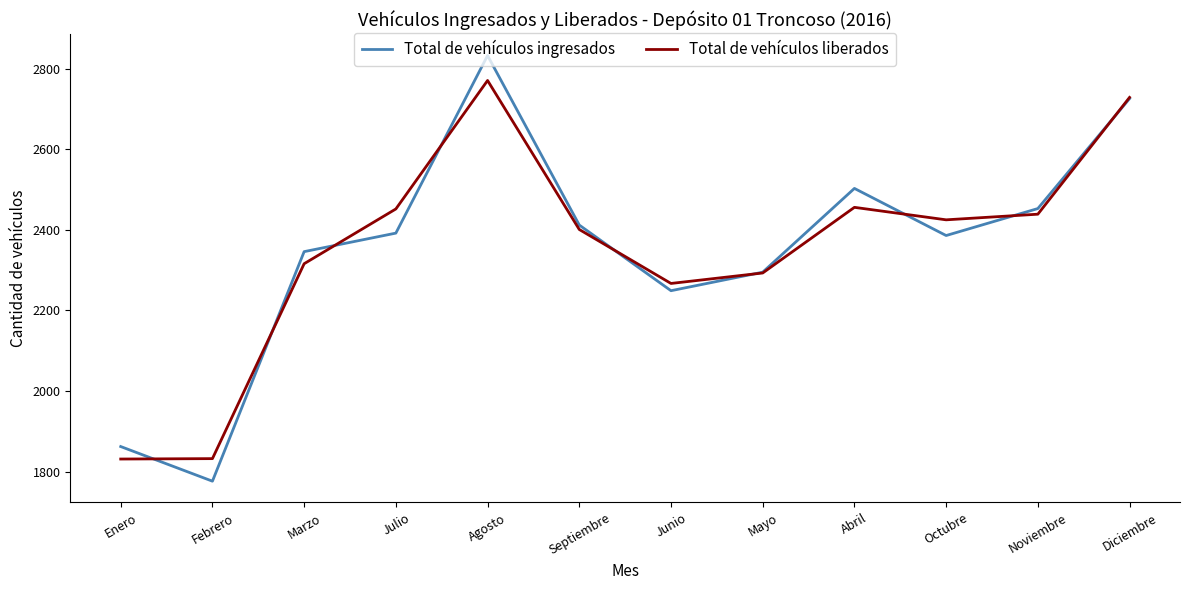

At which label is Total de vehículos ingresados closest to 2304?

Mayo